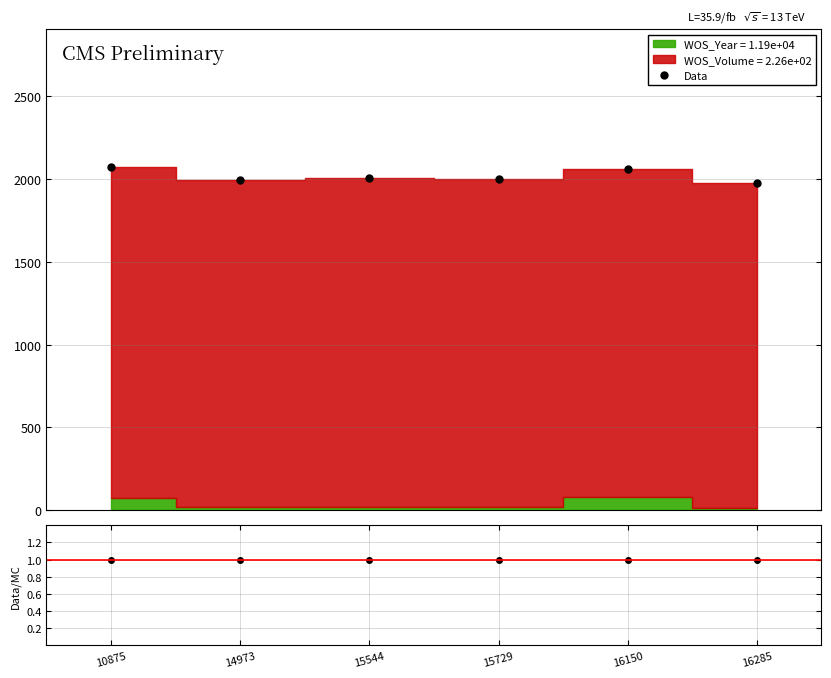

True or false: Data/MC has a value of 1 at 15544.

True